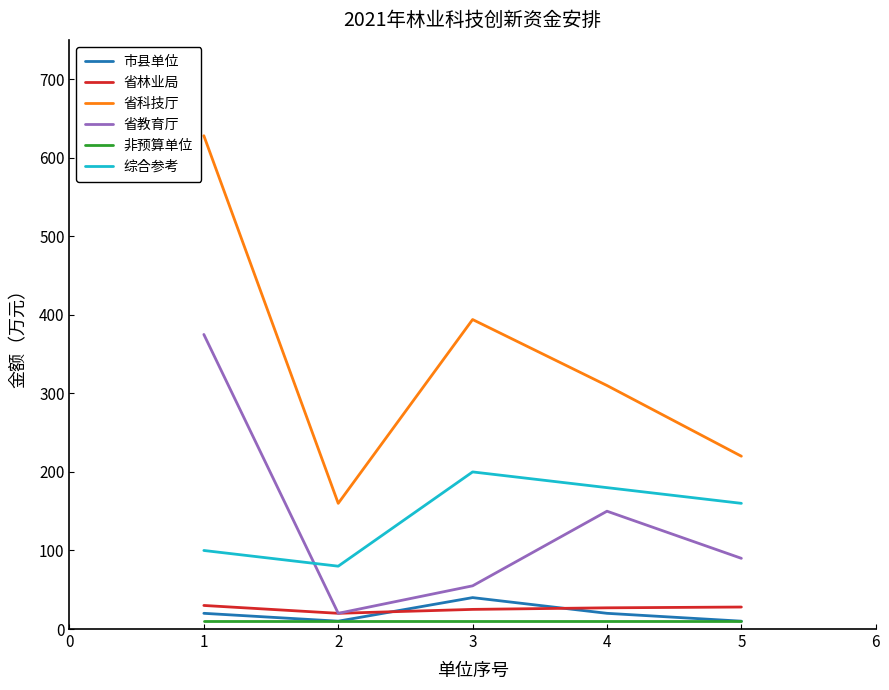

Between 2 and 5, which series saw the biggest shift?

综合参考